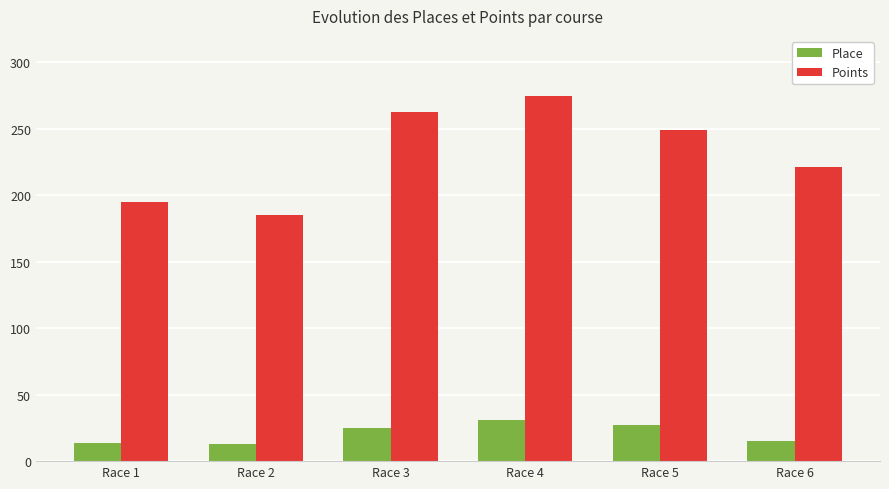

Which category has the highest value across all series?

Race 4